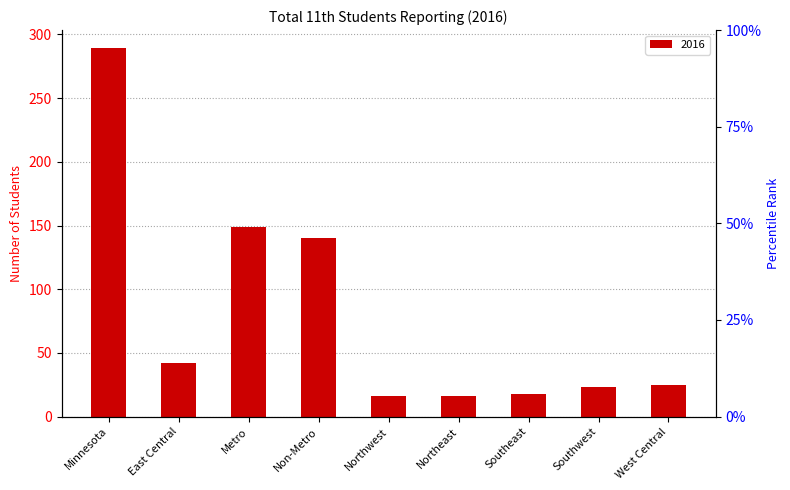

Reading left to right, list all the values displayed in this chart.

Minnesota=289	East Central=42	Metro=149	Non-Metro=140	Northwest=16	Northeast=16	Southeast=18	Southwest=23	West Central=25